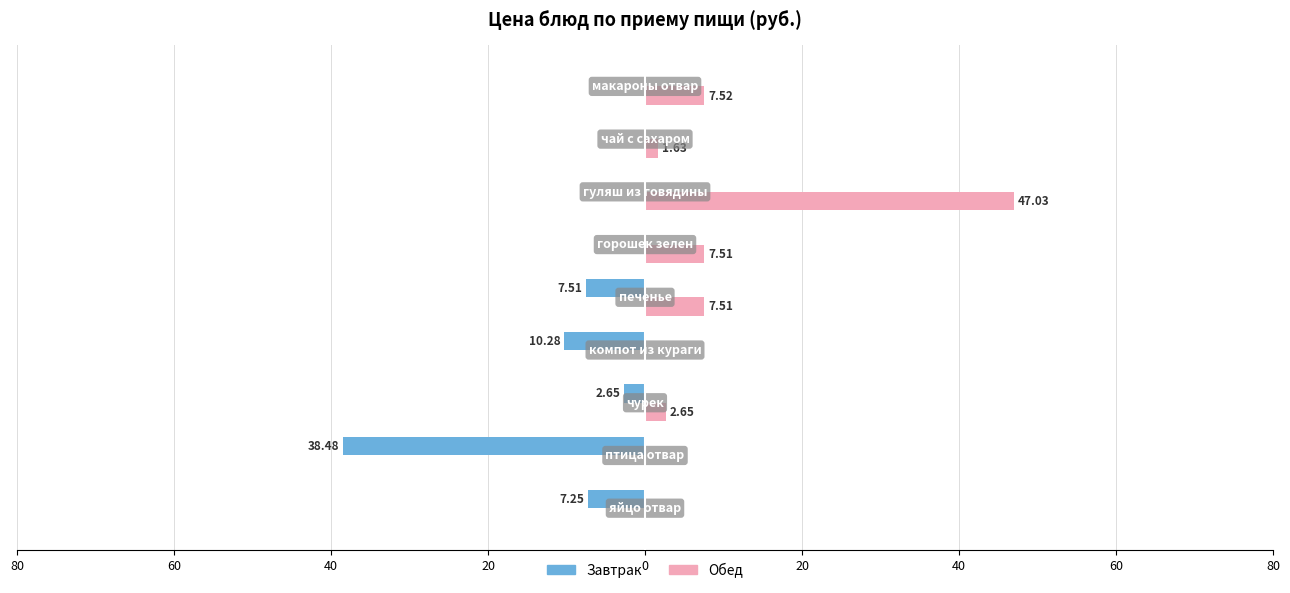

What are all the series names shown in the legend?

Завтрак, Обед